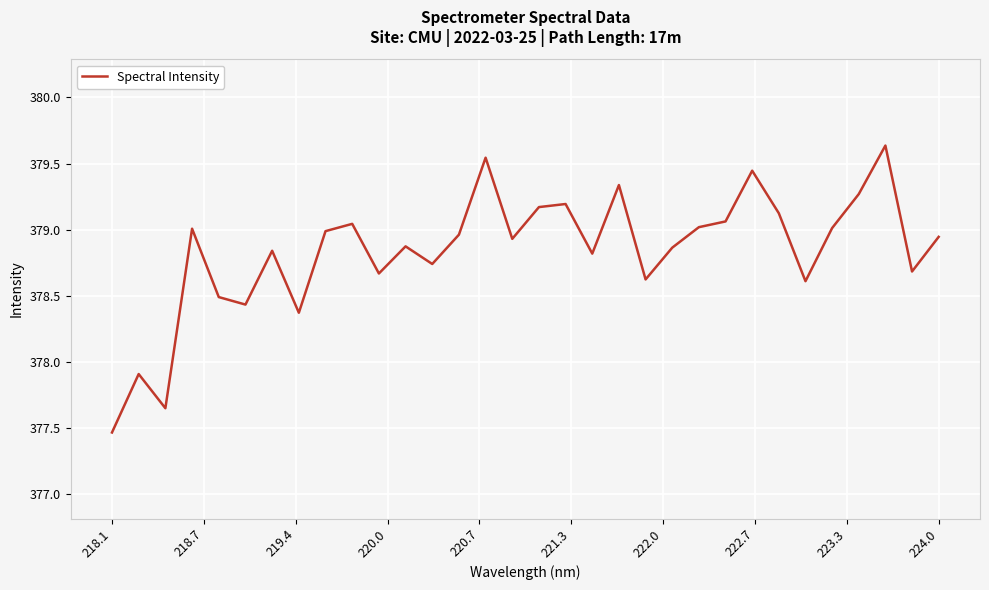

What is the difference between the maximum and minimum values?

2.2